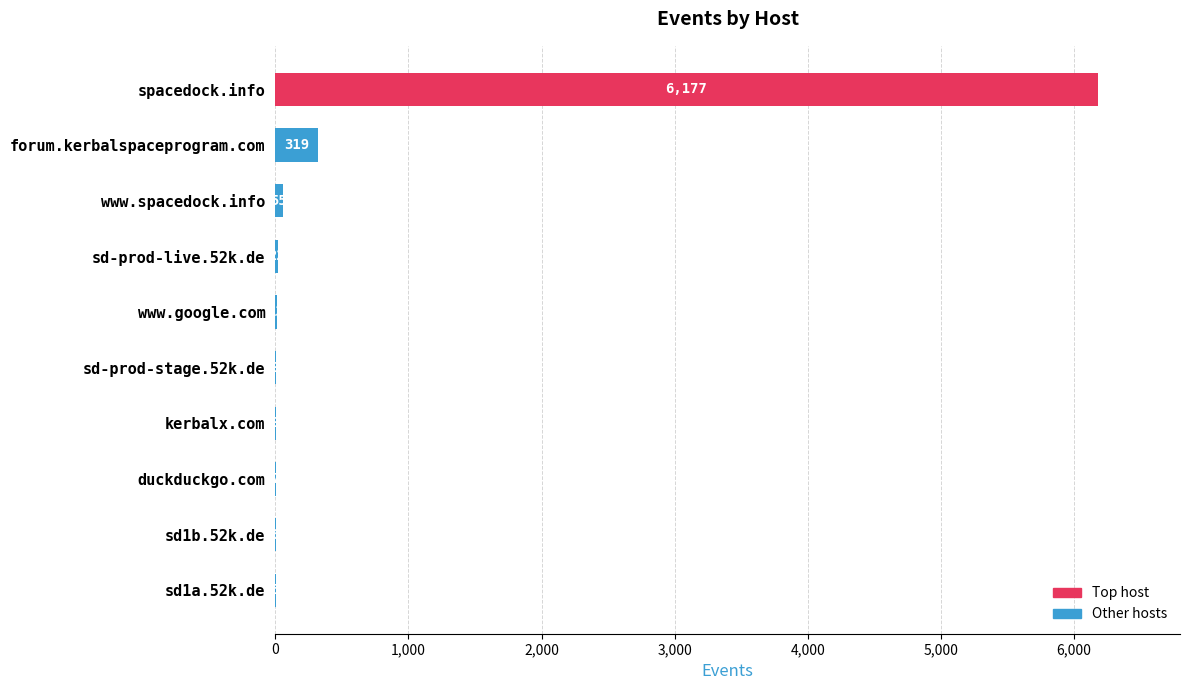

What is the greatest value displayed?

6177